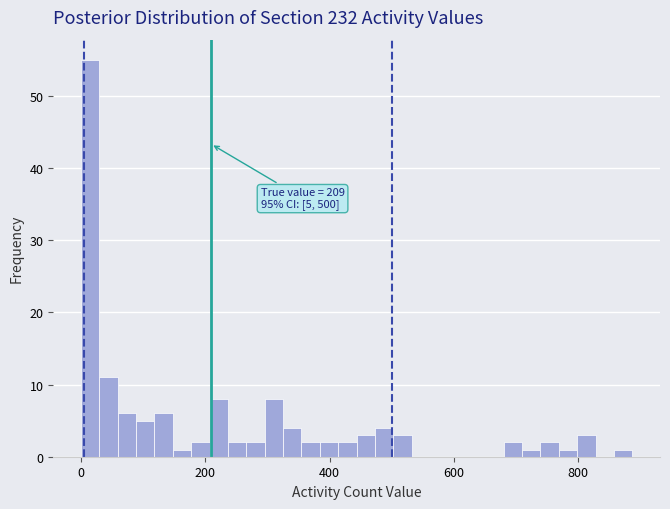

Read against the x-axis, roughly where is the centre of the tallest bar?

20